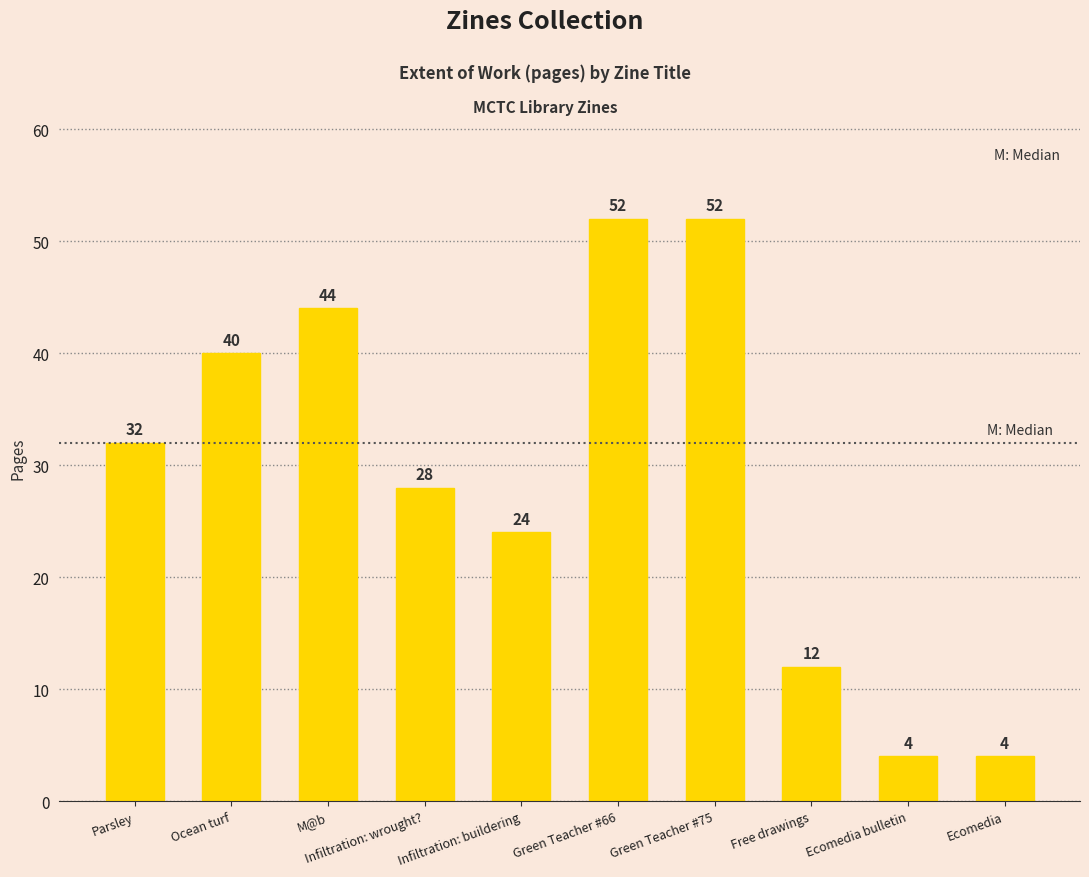

Is it true that the value at Ocean turf is 40?

True